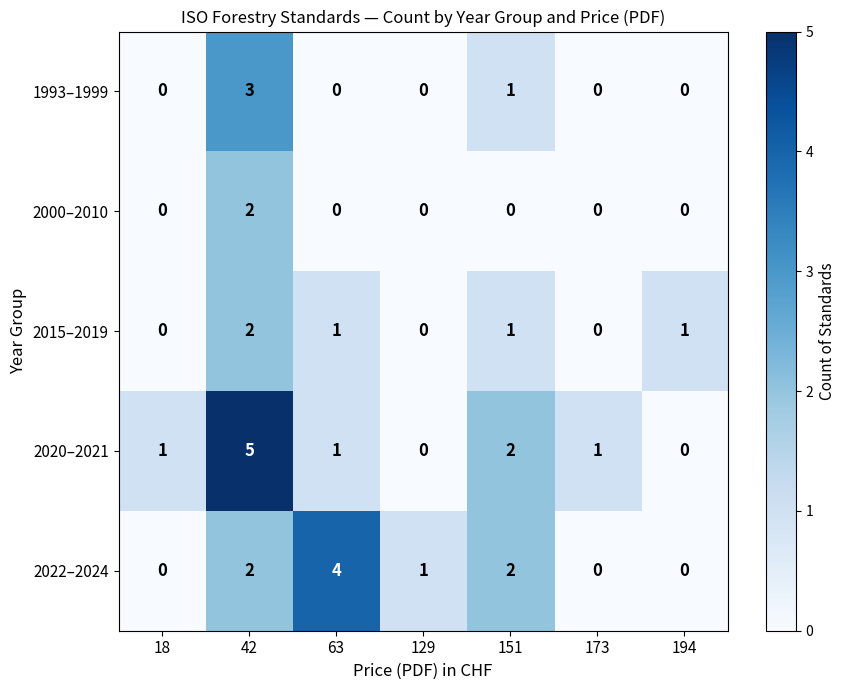

The value of 2020–2021 at 173 is 1. True or false?

True